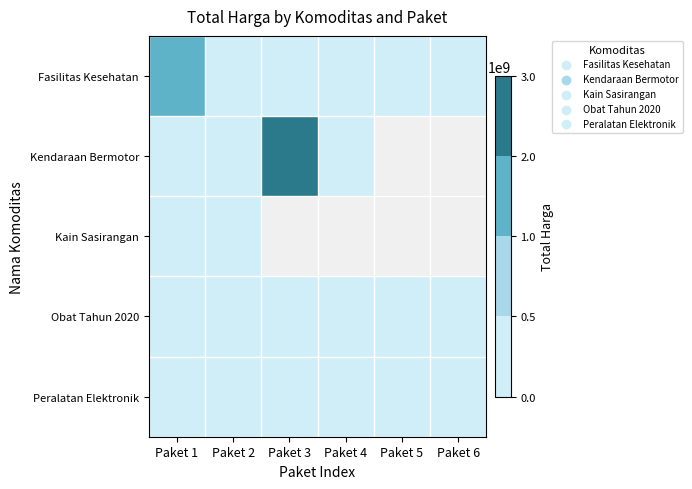

Count the number of data series in this chart.

5